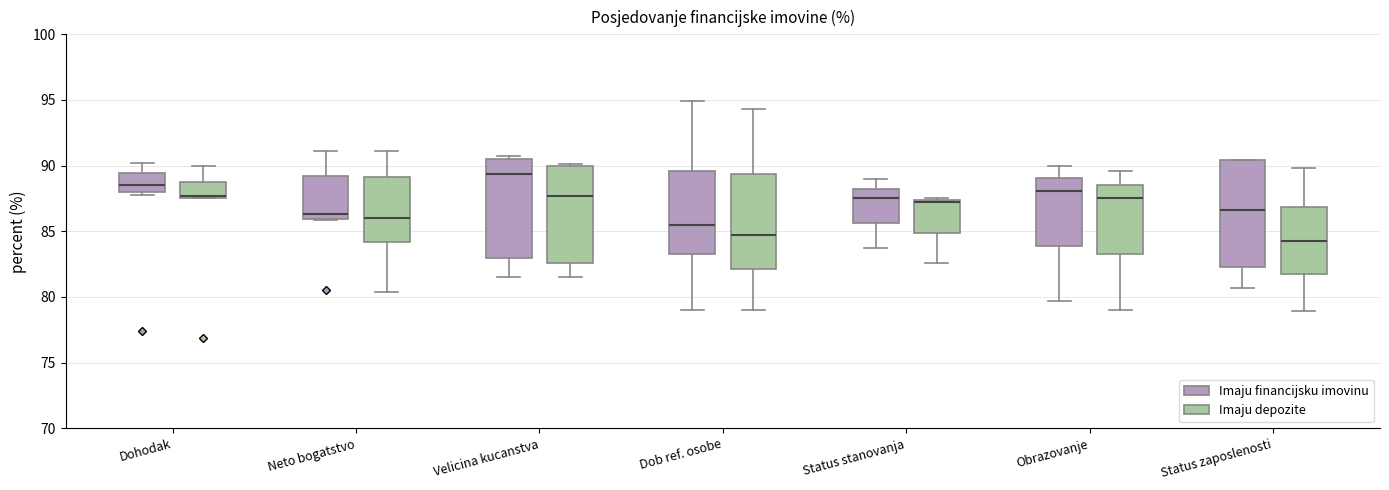

Reading left to right, transcribe this box plot: for each box, give where its median line is, the range the box spans, and where its two whiskers end, as read against the y-axis. The values are not printed on the chart, so give them approximately, as read against the axis.

Dohodak (Imaju financijsku imovinu): median 88.5, box 88.0 to 89.5, whiskers 88.0 (just below the box's lower edge) to 90.0
Dohodak (Imaju depozite): median 87.5 (just above the box's lower edge), box 87.5 to 88.5, whiskers 87.5 to 90.0
Neto bogatstvo (Imaju financijsku imovinu): median 86.5, box 86.0 to 89.0, whiskers 86.0 to 91.0
Neto bogatstvo (Imaju depozite): median 86.0, box 84.0 to 89.0, whiskers 80.5 to 91.0
Velicina kucanstva (Imaju financijsku imovinu): median 89.5, box 83.0 to 90.5, whiskers 81.5 to 90.5 (just above the box's upper edge)
Velicina kucanstva (Imaju depozite): median 87.5, box 82.5 to 90.0, whiskers 81.5 to 90.0
Dob ref. osobe (Imaju financijsku imovinu): median 85.5, box 83.5 to 89.5, whiskers 79.0 to 95.0
Dob ref. osobe (Imaju depozite): median 85.0, box 82.0 to 89.5, whiskers 79.0 to 94.5
Status stanovanja (Imaju financijsku imovinu): median 87.5, box 85.5 to 88.5, whiskers 83.5 to 89.0
Status stanovanja (Imaju depozite): median 87.0, box 85.0 to 87.5, whiskers 82.5 to 87.5 (just above the box's upper edge)
Obrazovanje (Imaju financijsku imovinu): median 88.0, box 84.0 to 89.0, whiskers 79.5 to 90.0
Obrazovanje (Imaju depozite): median 87.5, box 83.5 to 88.5, whiskers 79.0 to 89.5
Status zaposlenosti (Imaju financijsku imovinu): median 86.5, box 82.5 to 90.5, whiskers 80.5 to 90.5
Status zaposlenosti (Imaju depozite): median 84.5, box 82.0 to 87.0, whiskers 79.0 to 90.0